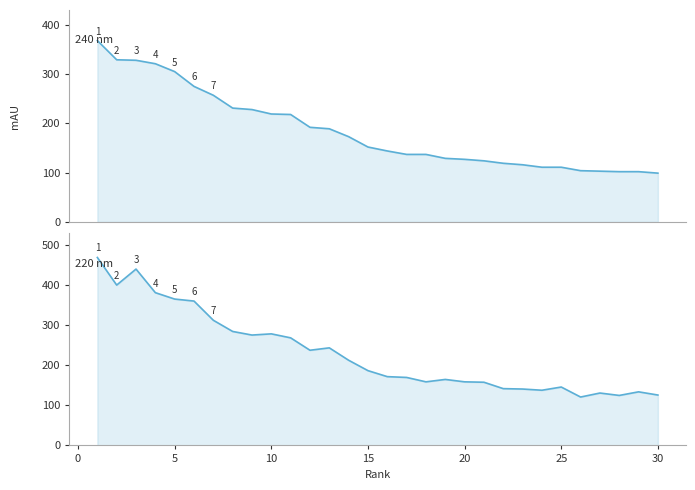

Is it true that Score (240 nm) equals 385 at 30?

False